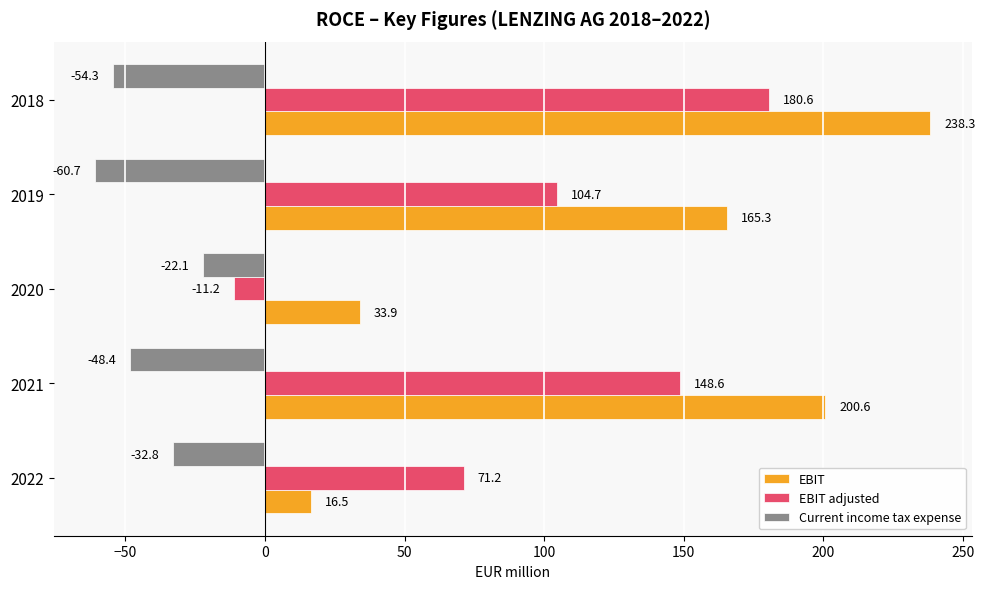

Rank the categories by EBIT adjusted value from lowest to highest.

2020, 2022, 2019, 2021, 2018